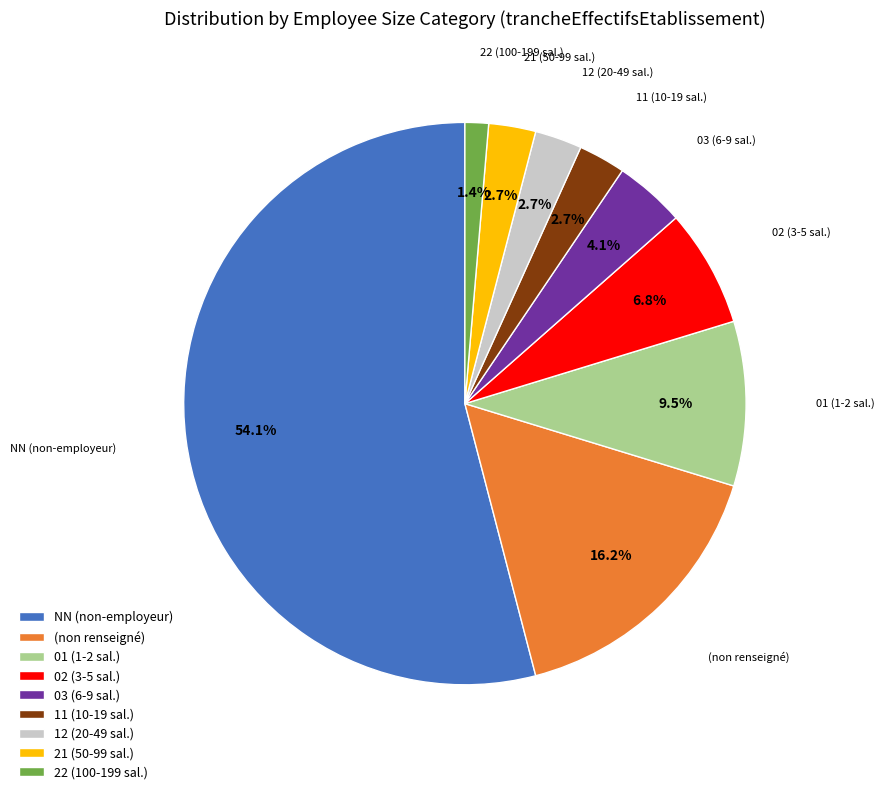

Which category has the smallest portion of the pie?

22 (100-199 sal.)